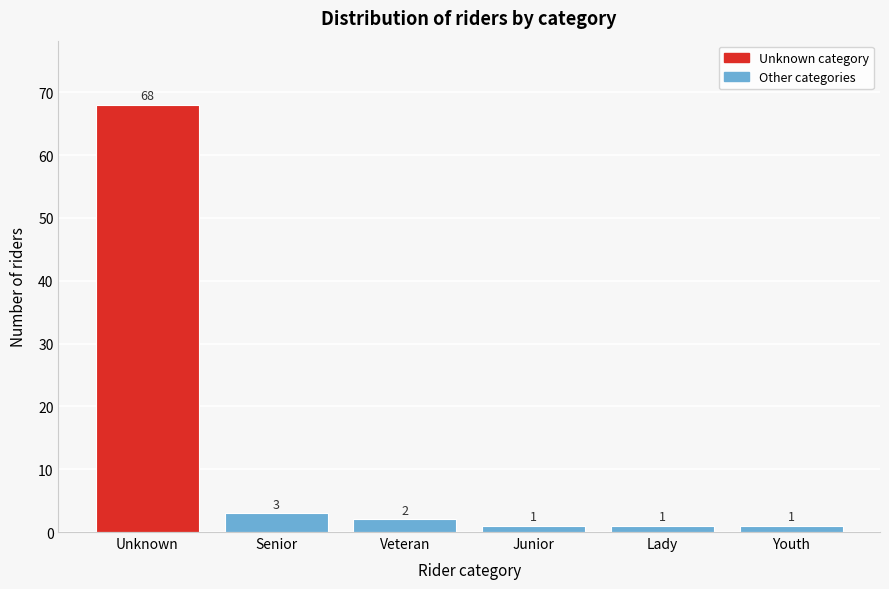

Reading left to right, list all the values displayed in this chart.

Unknown=68	Senior=3	Veteran=2	Junior=1	Lady=1	Youth=1